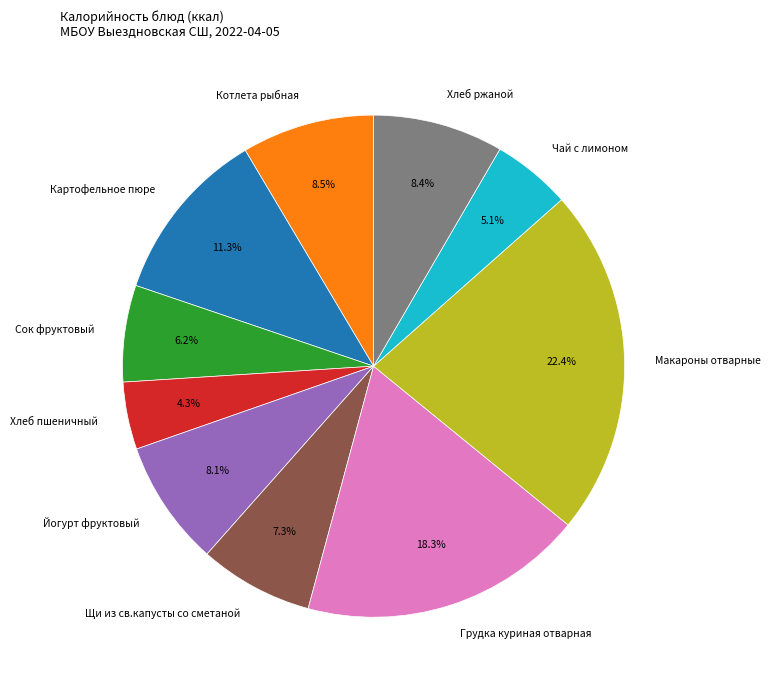

To the nearest percent, what portion does Чай с лимоном represent?

5%